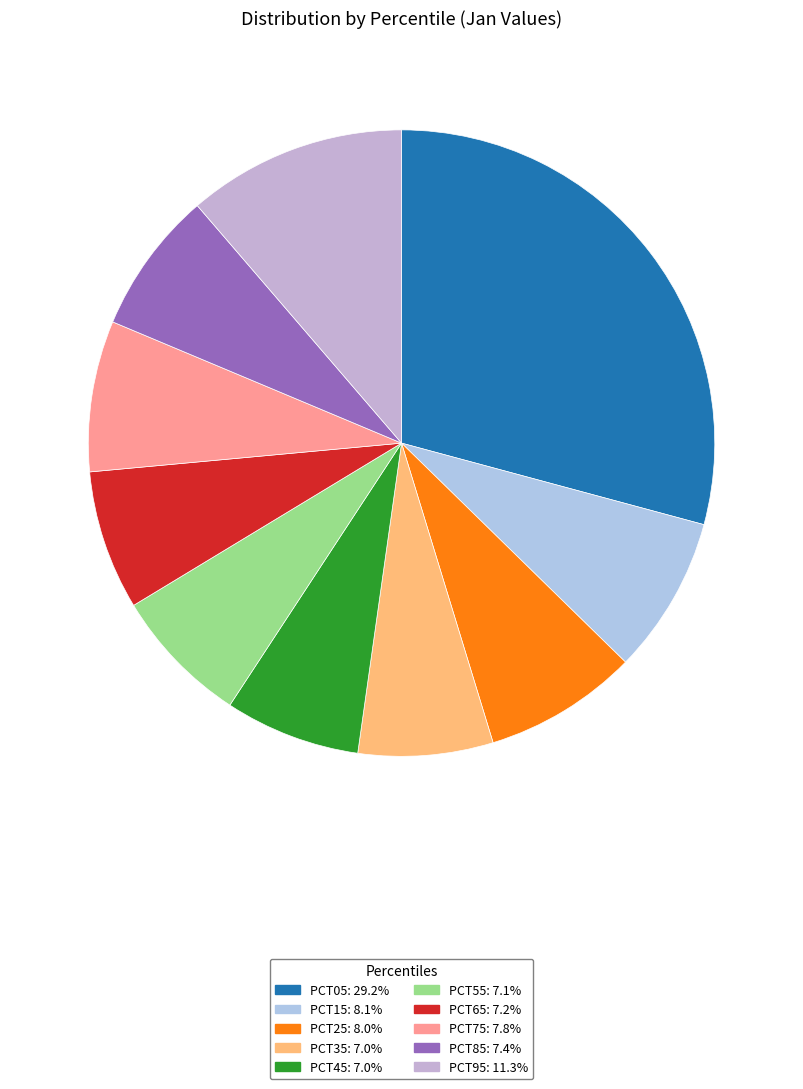

How many segments does this pie chart have?

10